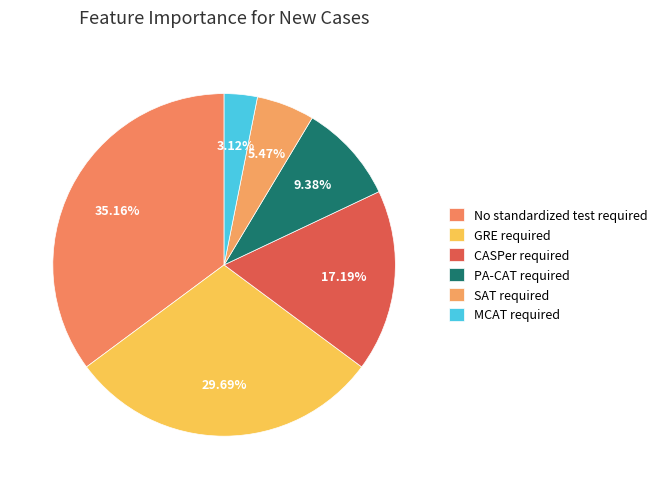

Rank the categories by value from highest to lowest.

No standardized test required, GRE required, CASPer required, PA-CAT required, SAT required, MCAT required